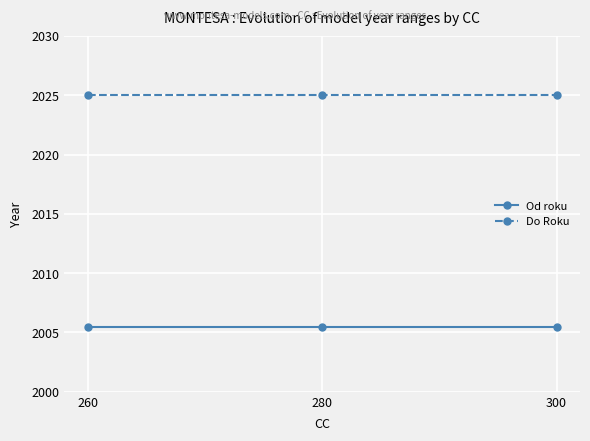

At how many categories does at least one series exceed 2021?

3